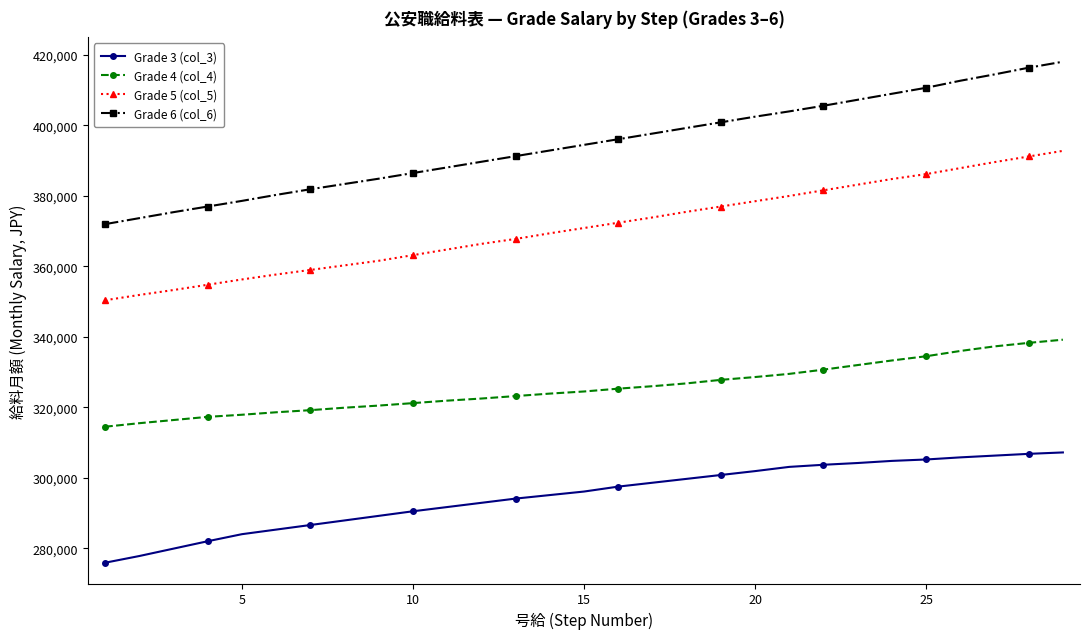

Which series has the largest range (max minus min)?

Grade 6 (col_6)